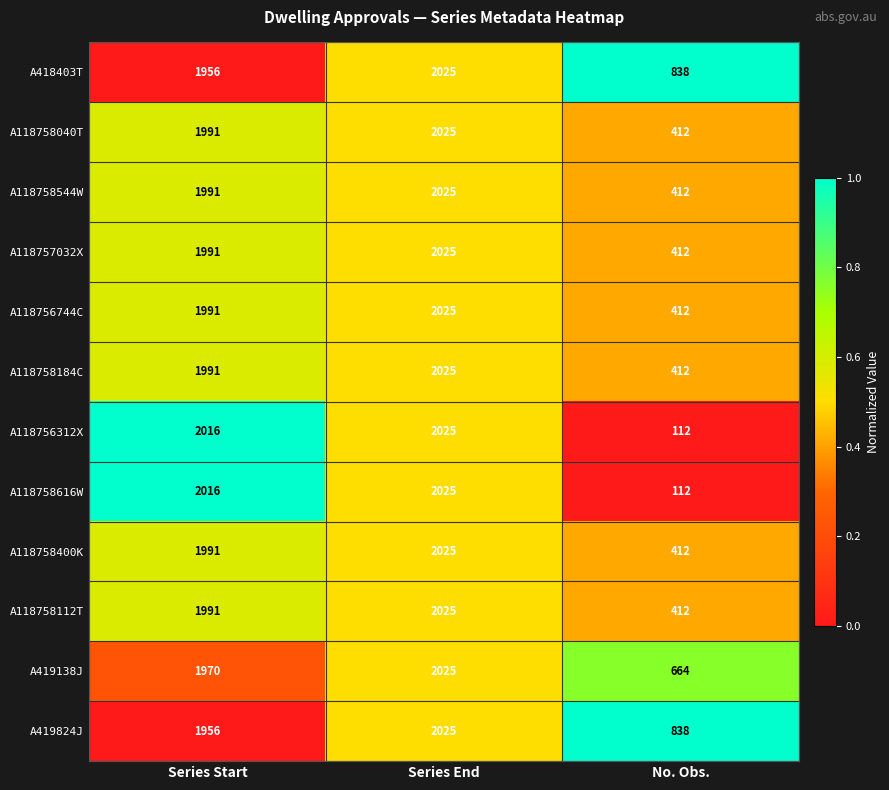

What is the difference between the A118757032X values at Series End and No. Obs.?

1613